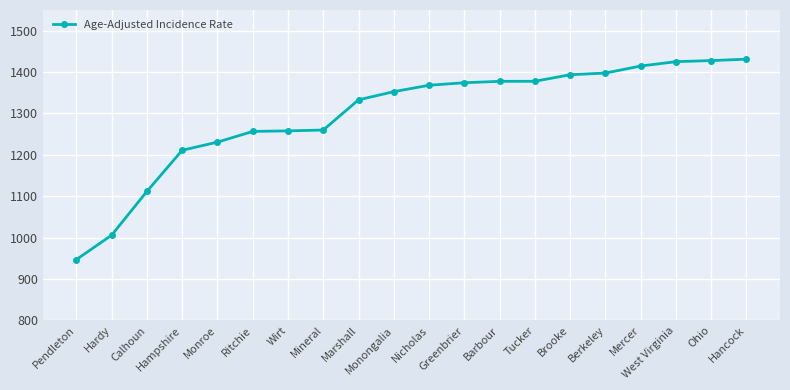

What is the value of the 19th point from the left?

1427.8